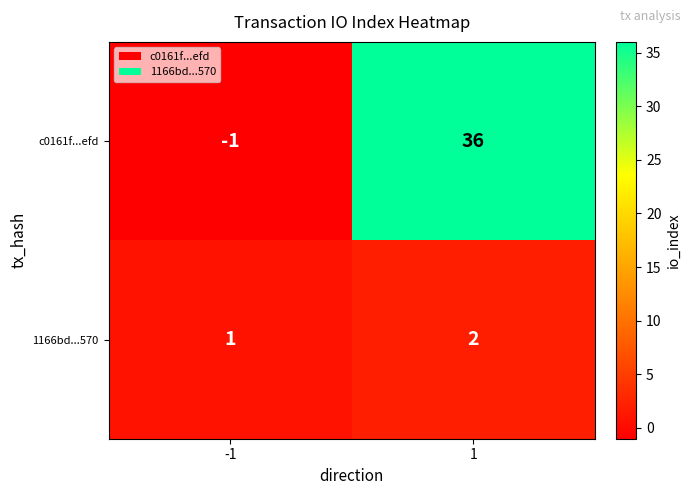

At which category is the sum across all series the highest?

1